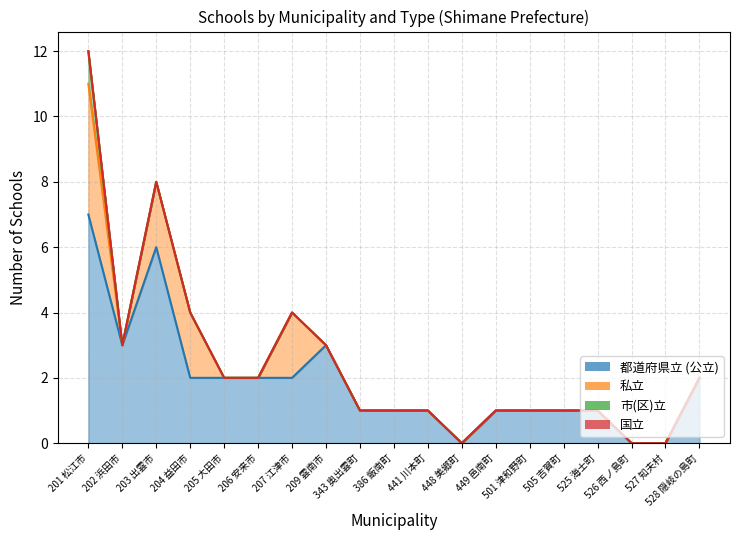

True or false: 国立 has a value of 0 at 528 隠岐の島町.

True